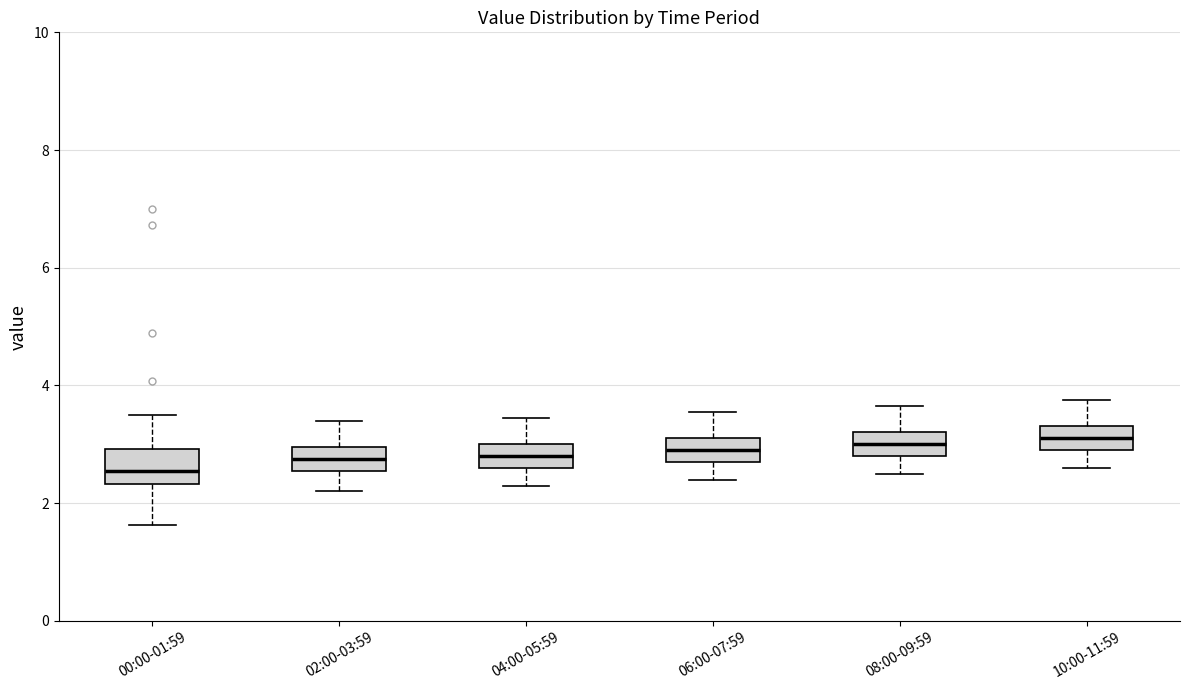

Reading left to right, transcribe this box plot: for each box, give where its median line is, the range the box spans, and where its two whiskers end, as read against the y-axis. The values are not printed on the chart, so give them approximately, as read against the axis.

00:00-01:59: median 2.6, box 2.4 to 3.0, whiskers 1.6 to 3.6
02:00-03:59: median 2.8, box 2.6 to 3.0, whiskers 2.2 to 3.4
04:00-05:59: median 2.8, box 2.6 to 3.0, whiskers 2.4 to 3.4
06:00-07:59: median 3.0, box 2.8 to 3.2, whiskers 2.4 to 3.6
08:00-09:59: median 3.0, box 2.8 to 3.2, whiskers 2.6 to 3.6
10:00-11:59: median 3.2, box 3.0 to 3.4, whiskers 2.6 to 3.8